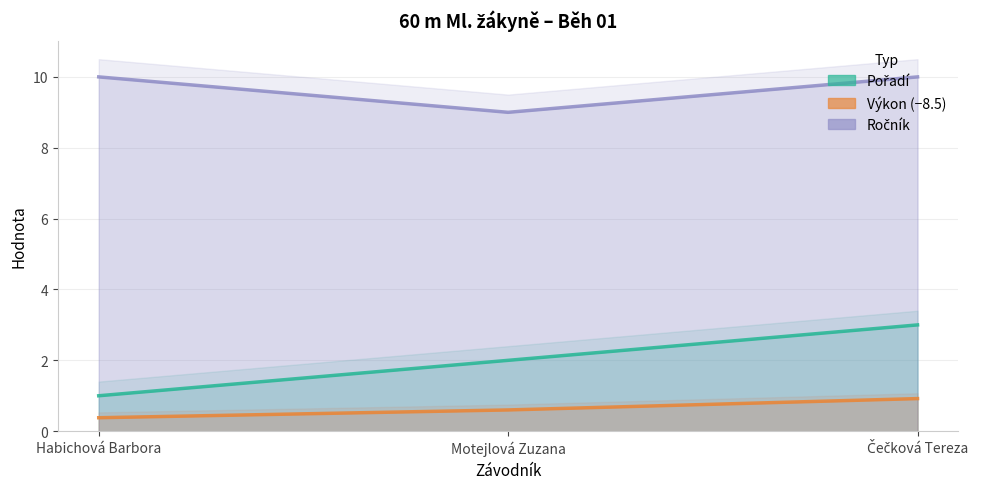

At Habichová Barbora, list the series in order from smallest to largest.

Výkon (−8.5), Pořadí, Ročník